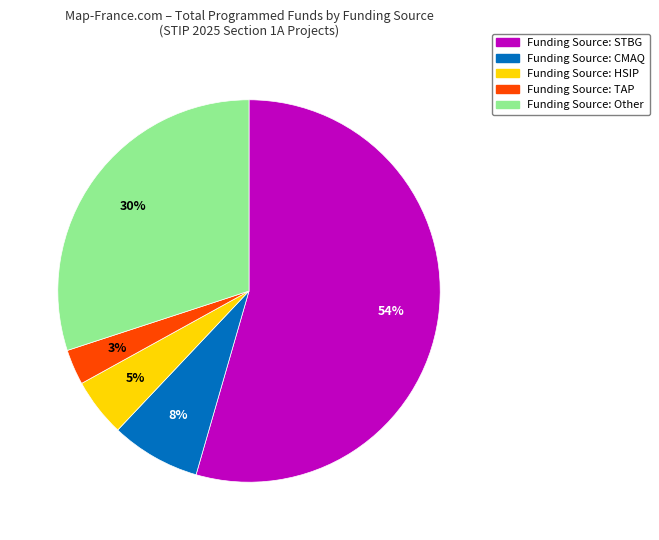

To the nearest percent, what is the difference between the largest and smallest slice percentages?

51%